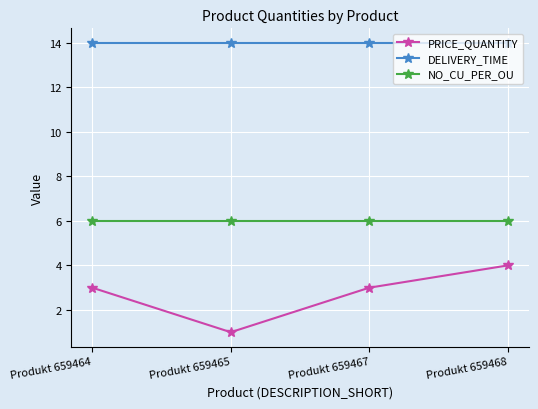

What is the approximate value of PRICE_QUANTITY at Produkt 659464?

3